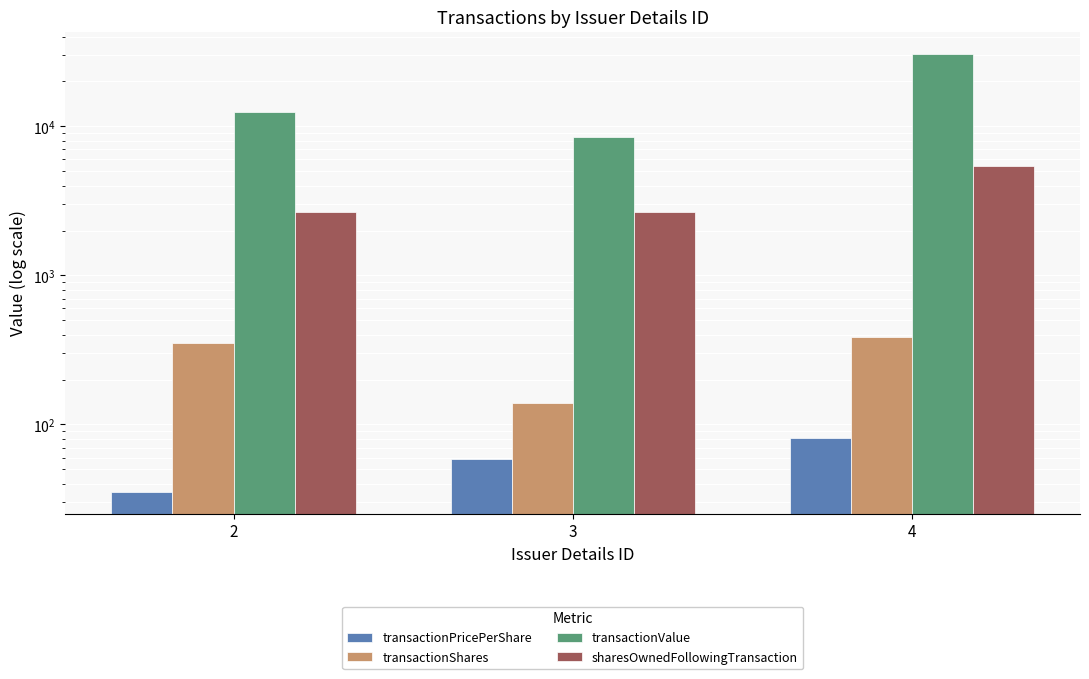

Is it true that transactionValue equals 11493.7 at 3?

False